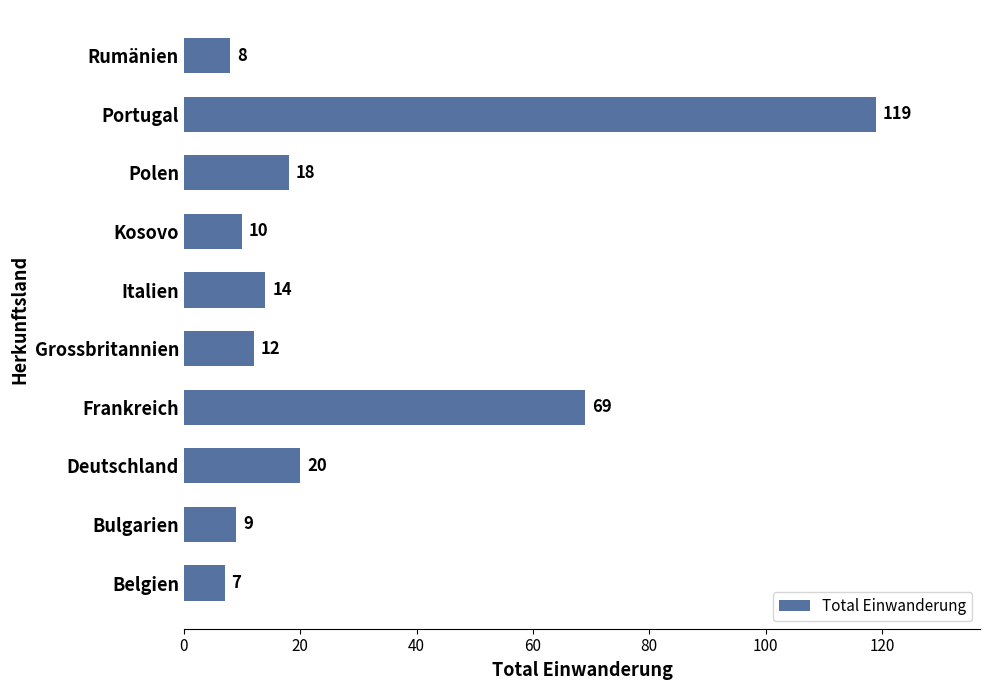

Read the value at Polen.

18